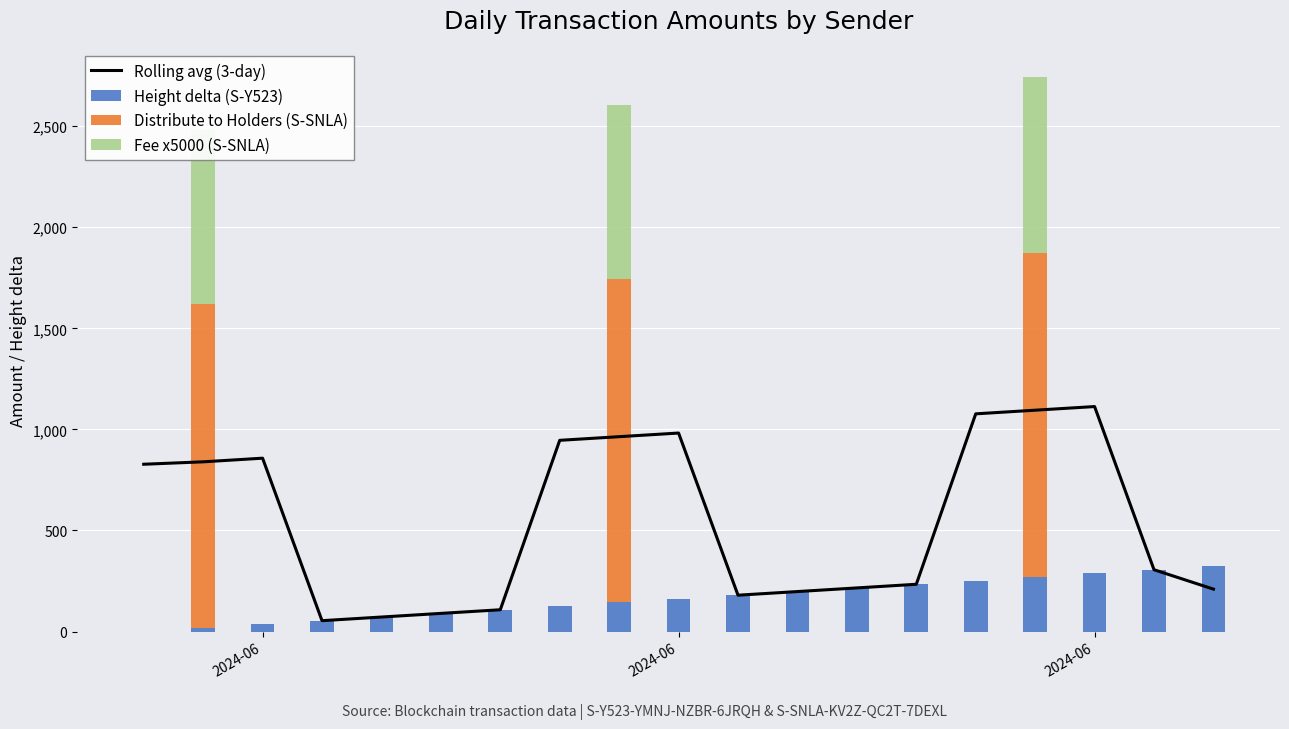

What is the sum of all Rolling avg (3-day) values?

10370.0